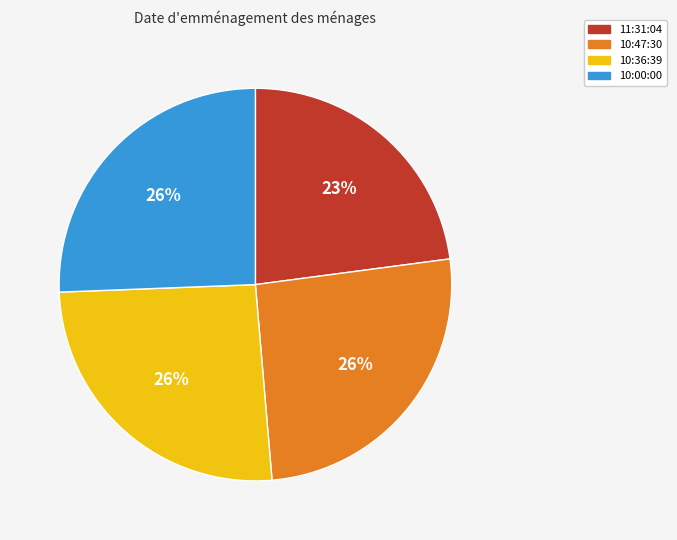

Combined, do 10:36:39 and 11:31:04 account for over 50%?

No